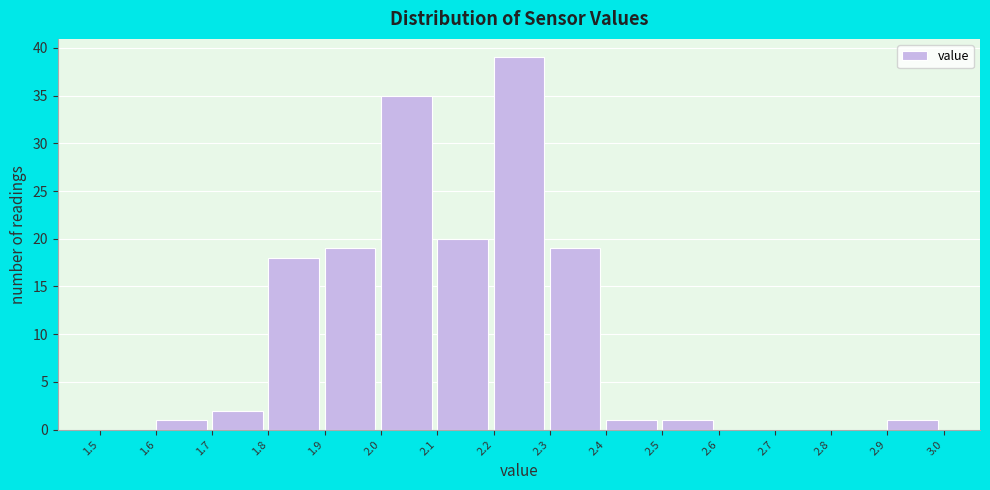

What is the height of the bar covering 1.9 to 2.0 on the x-axis? The values are not printed on the chart, so give them approximately, as read against the axis.

19